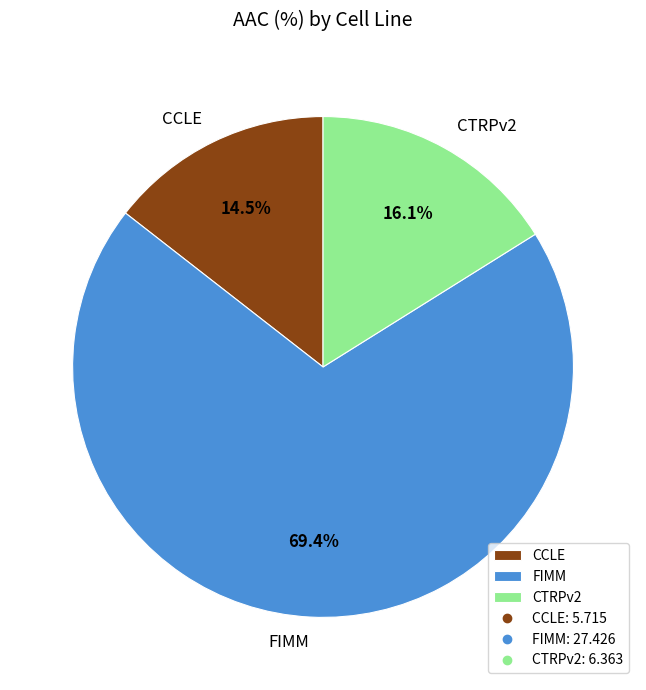

To the nearest percent, what portion does FIMM represent?

69%